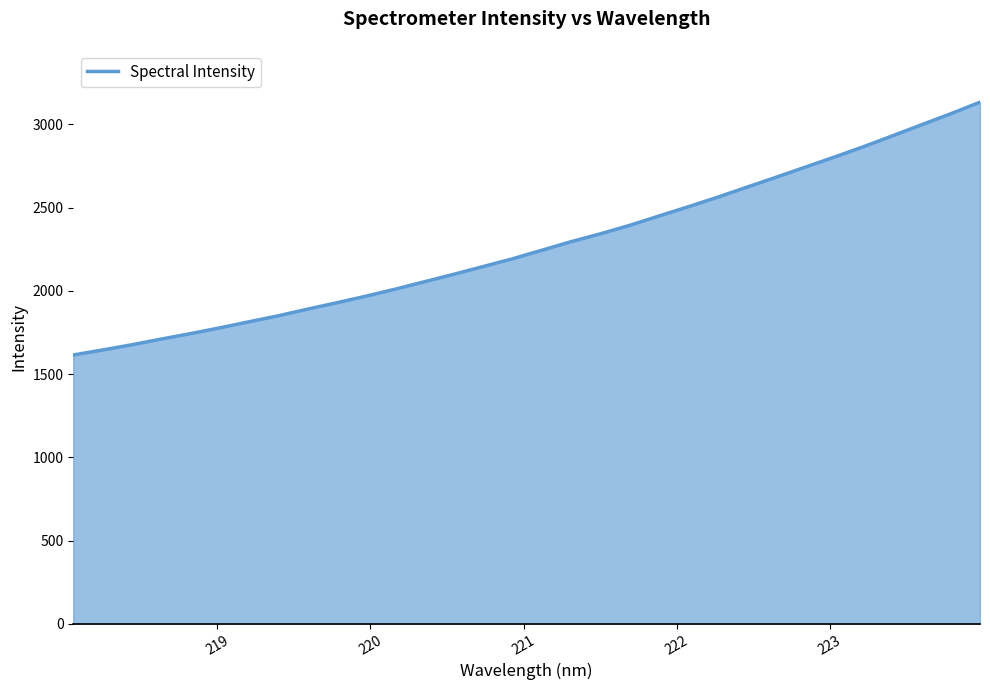

What is the smallest value displayed?

1614.6